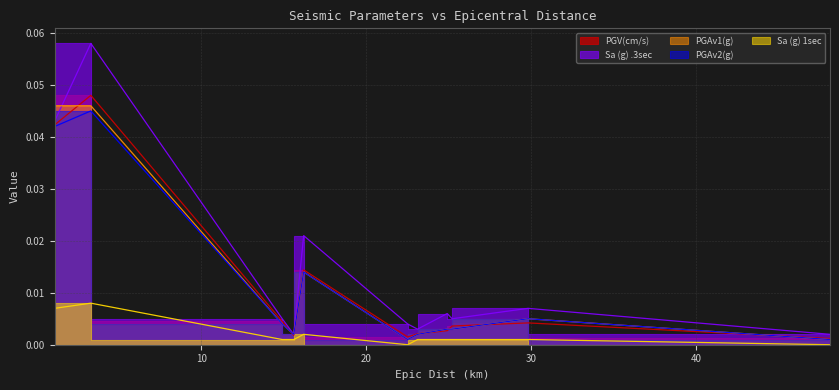

True or false: Sa (g) .3sec and Sa (g) 1sec cross at least once.

False